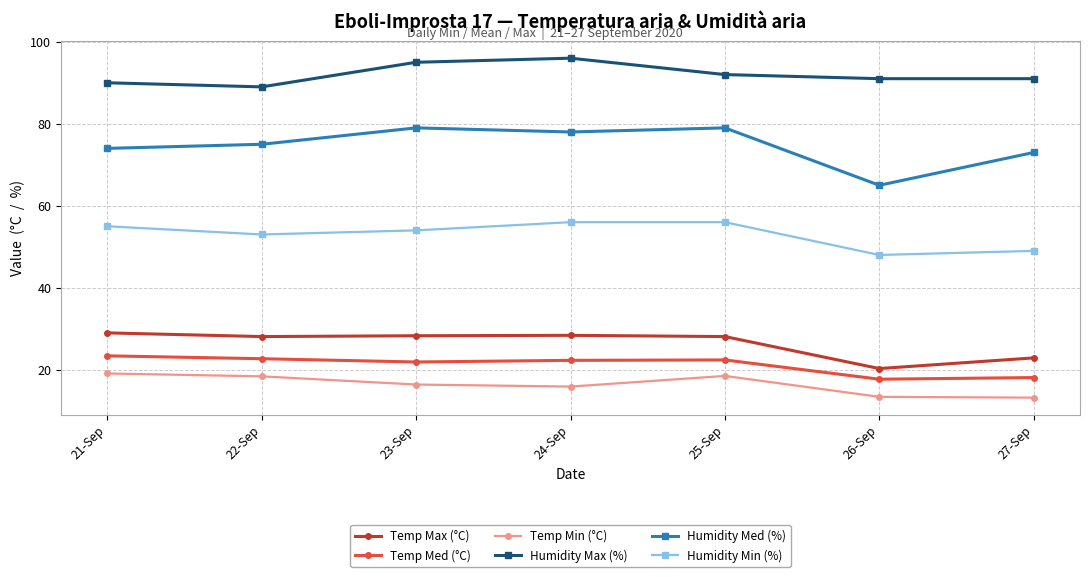

What is the label of the 3rd point from the right?

25-Sep